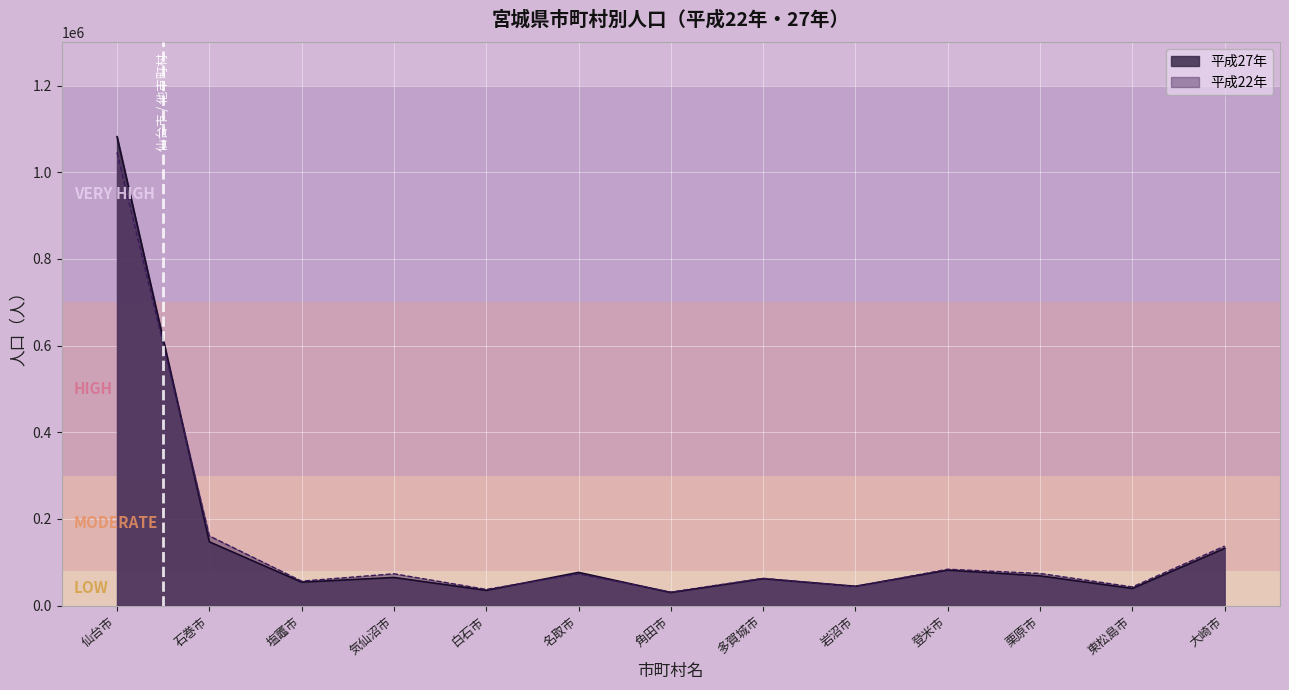

At how many categories does at least one series exceed 988680?

1